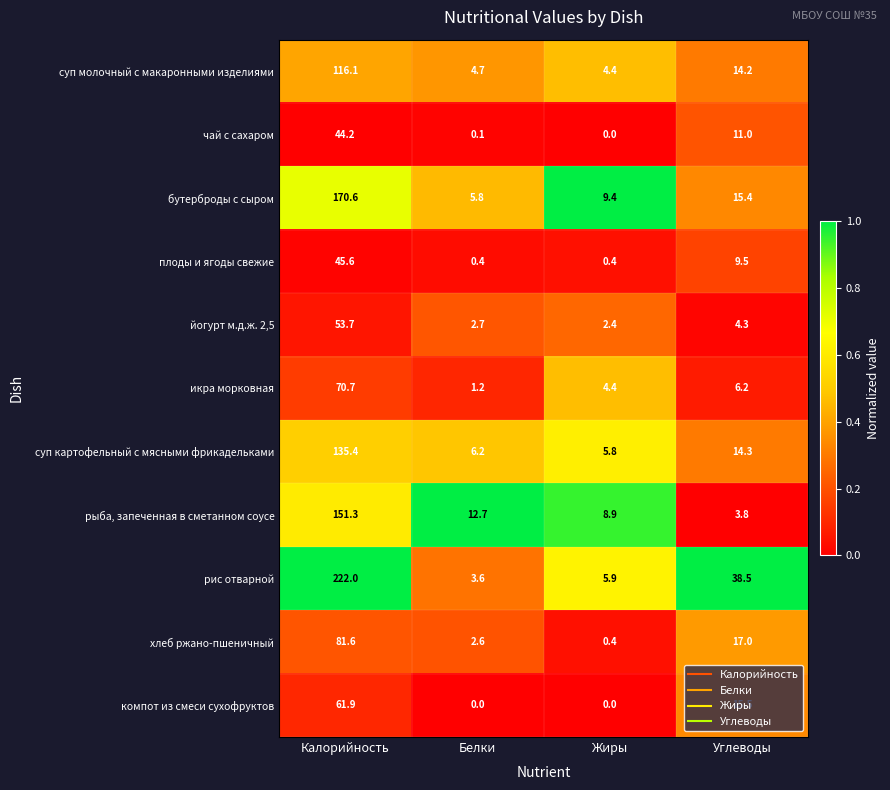

Which series has the largest total across all categories?

рис отварной